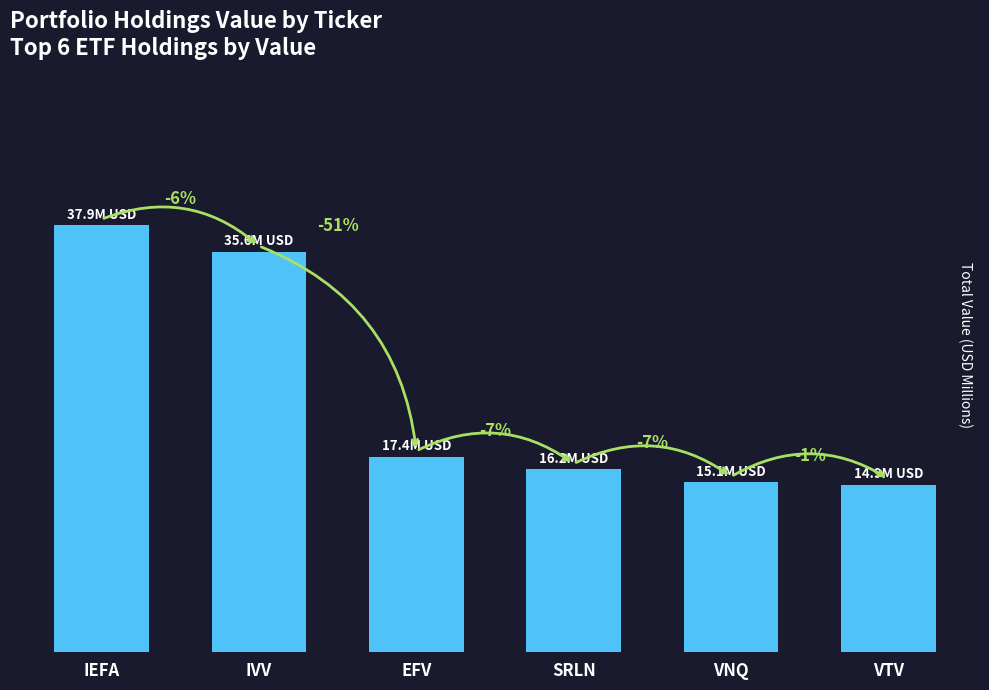

Rank the categories by value from highest to lowest.

IEFA, IVV, EFV, SRLN, VNQ, VTV